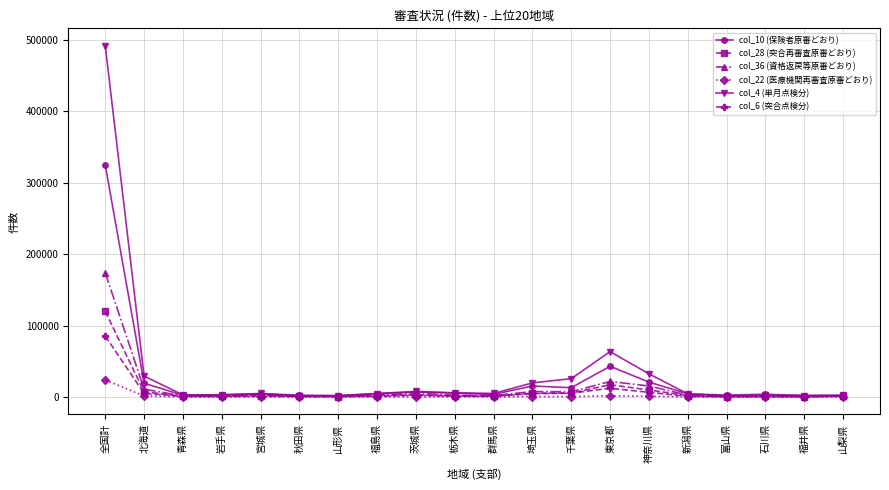

List the series in order of their peak value, lowest first.

col_22 (医療機関再審査原審どおり), col_6 (突合点検分), col_28 (突合再審査原審どおり), col_36 (資格返戻等原審どおり), col_10 (保険者原審どおり), col_4 (単月点検分)